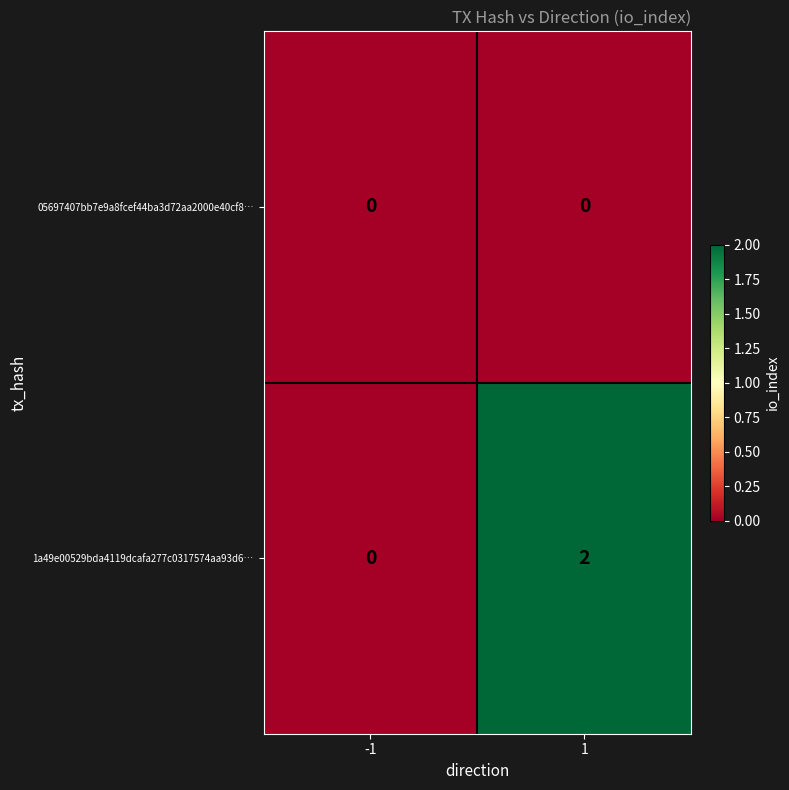

Which series has the largest total across all categories?

1a49e00529bda4119dcafa277c0317574aa93d6…